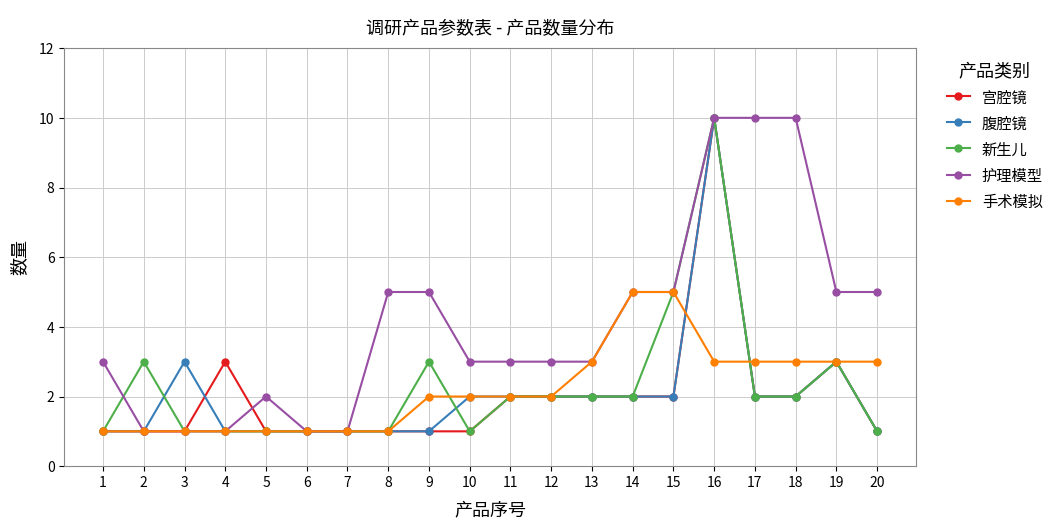

Which category has the highest value in the 宫腔镜 series?

16